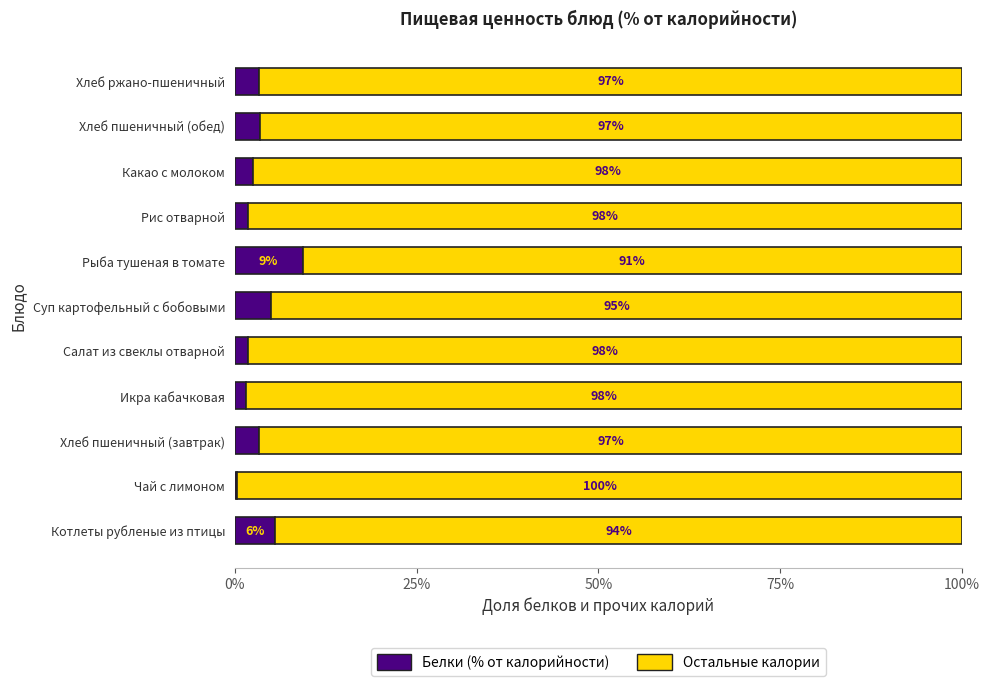

What is the total value across all series at Рыба тушеная в томате?

100.0